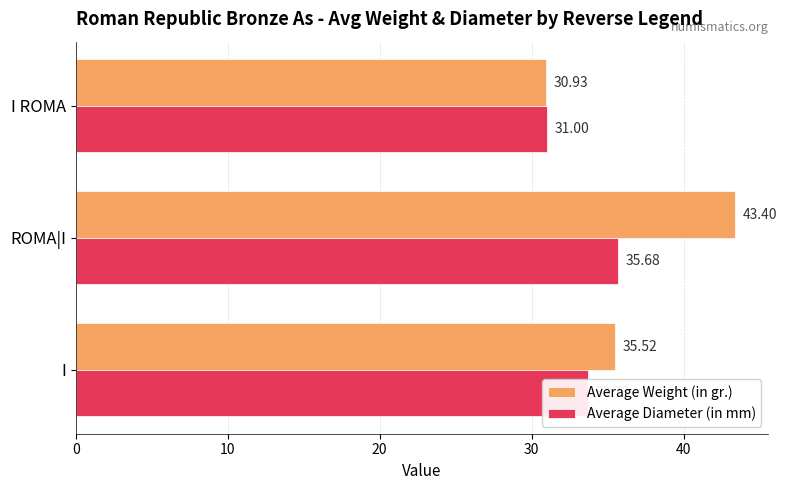

At which label does Average Weight (in gr.) reach its peak?

ROMA|I